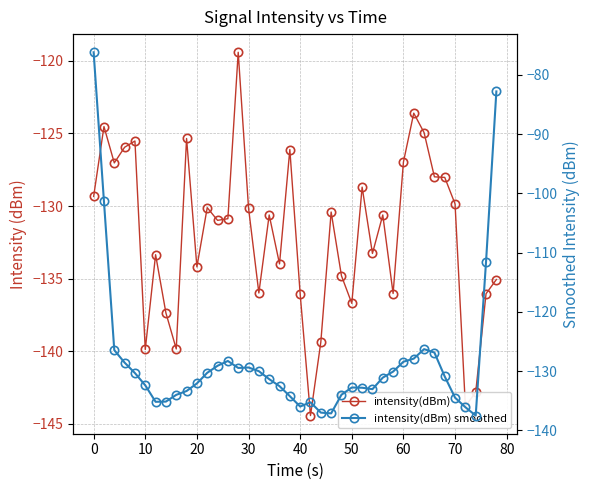

List the series in order of their overall mean, highest first.

intensity(dBm) smoothed, intensity(dBm)